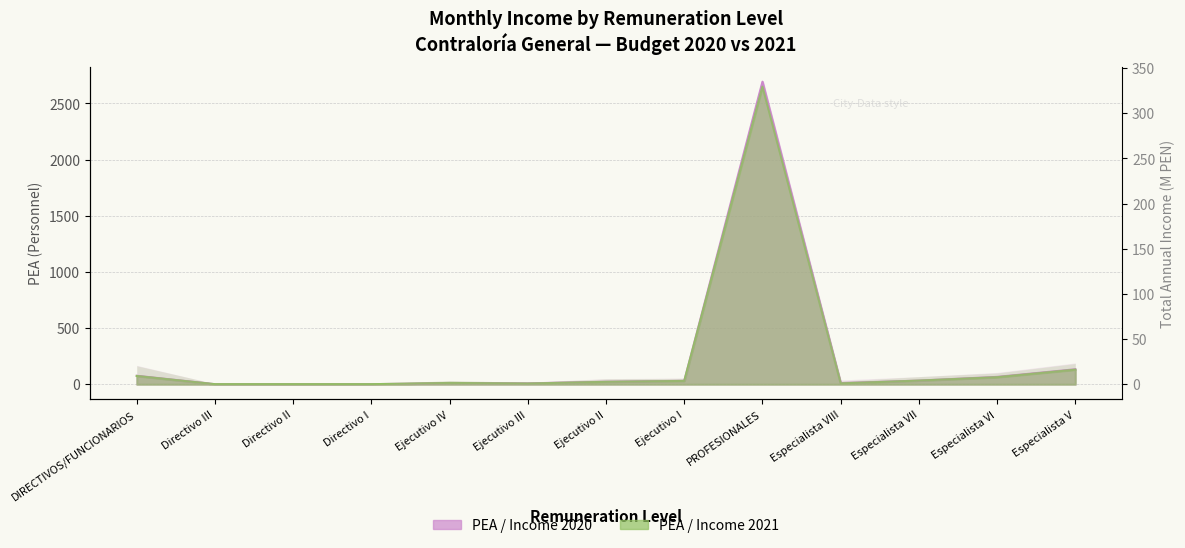

Rank the categories by PEA 2020 value from highest to lowest.

PROFESIONALES, Especialista V, DIRECTIVOS/FUNCIONARIOS, Especialista VI, Especialista VII, Ejecutivo I, Ejecutivo II, Ejecutivo IV, Especialista VIII, Ejecutivo III, Directivo III, Directivo II, Directivo I